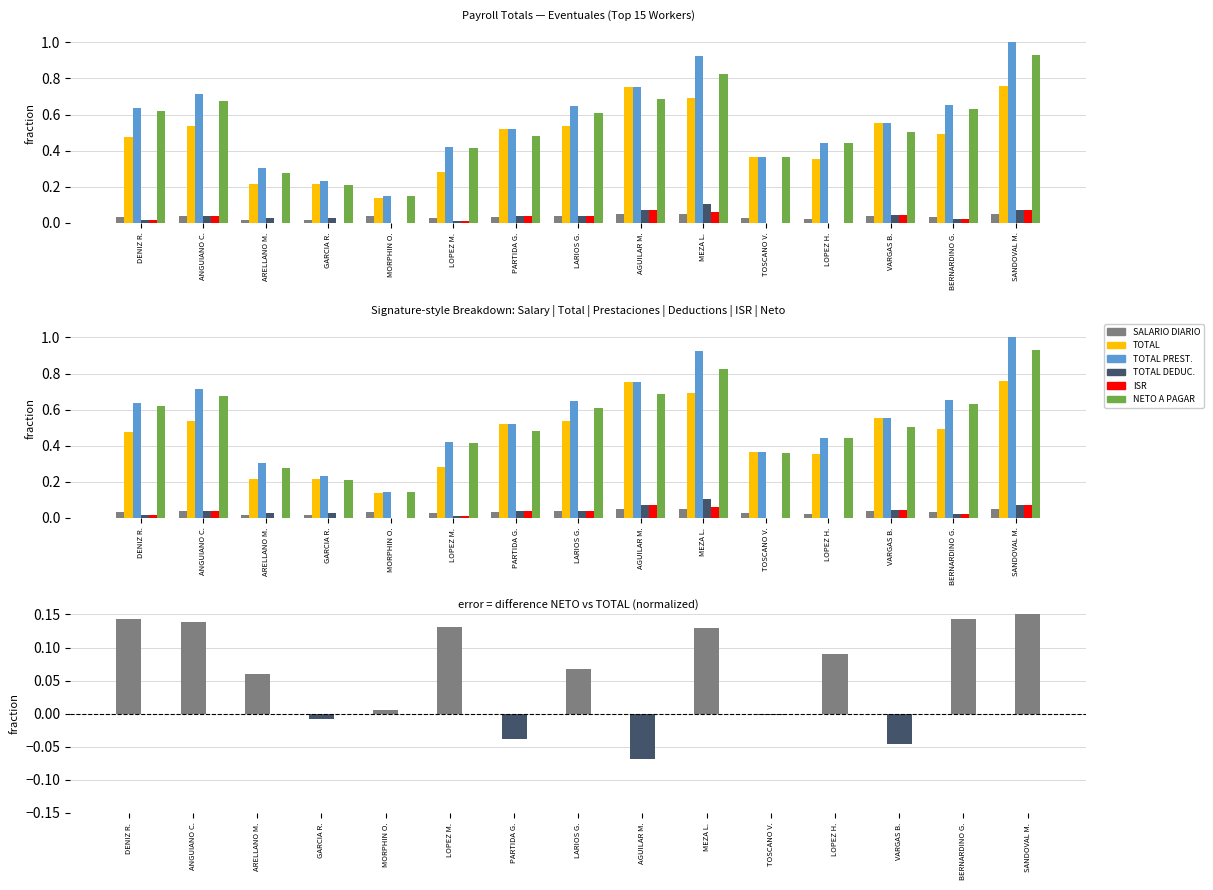

Rank the series at ANGUIANO C. from highest to lowest value.

TOTAL PREST., NETO A PAGAR, TOTAL, TOTAL DEDUC., ISR, SALARIO DIARIO